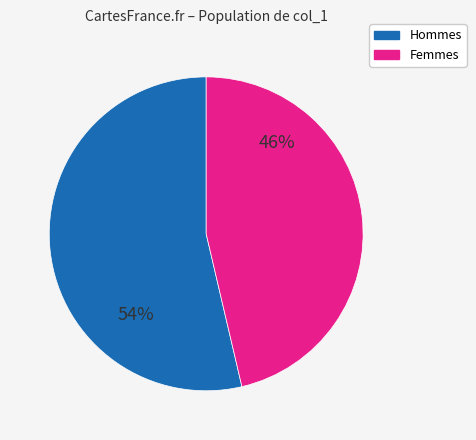

To the nearest percent, what is the average slice percentage?

50%